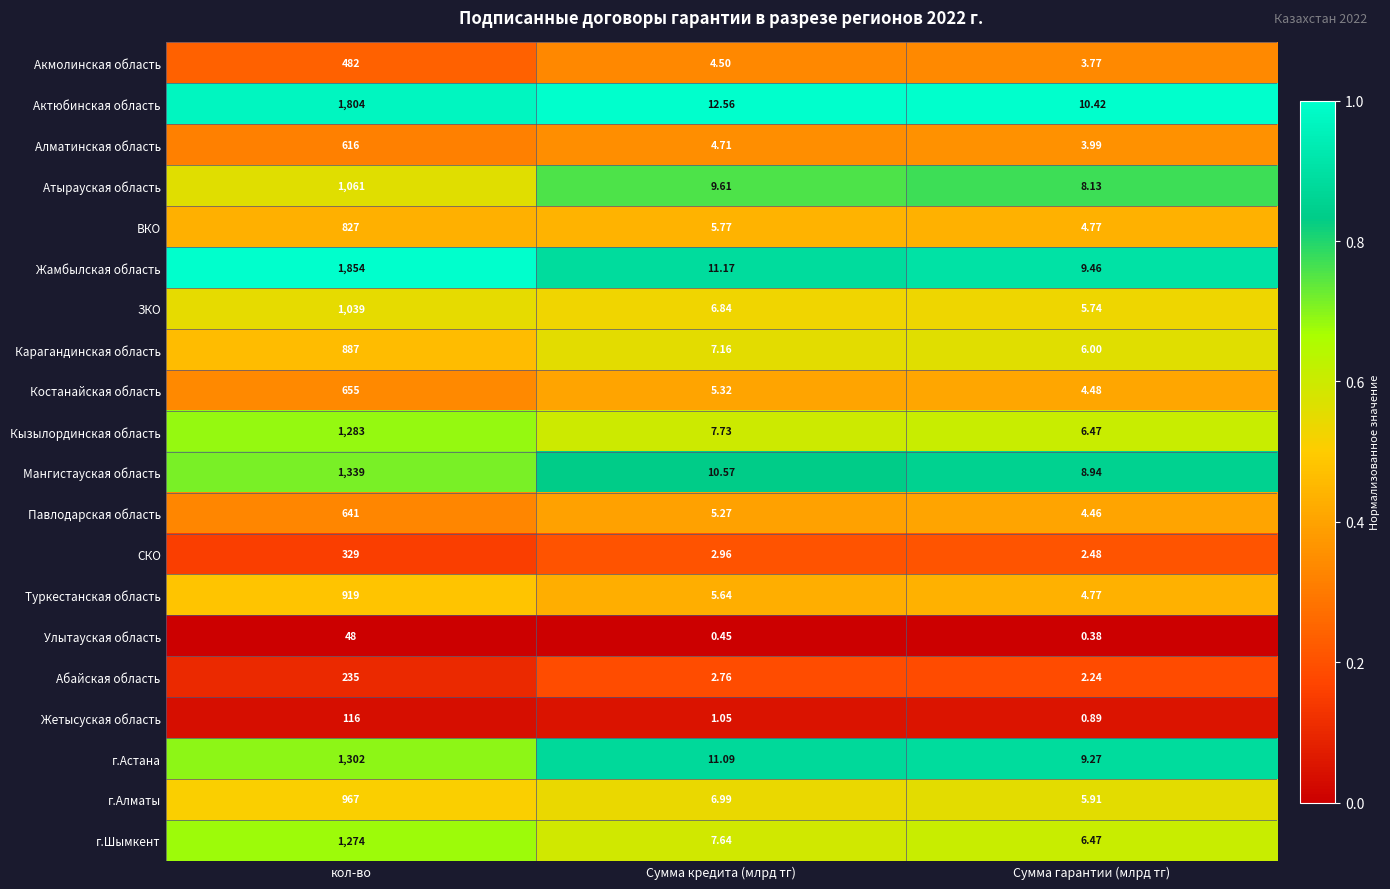

At which category does the chart reach its peak across all series?

кол-во